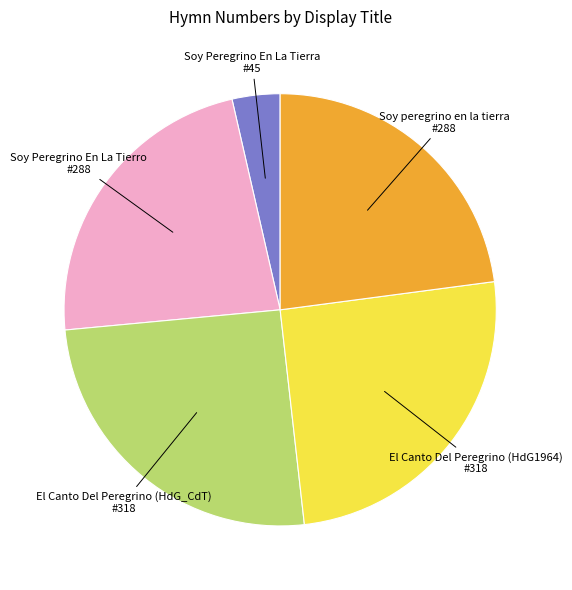

Is it true that Soy peregrino en la tierra is 14% of the pie?

False